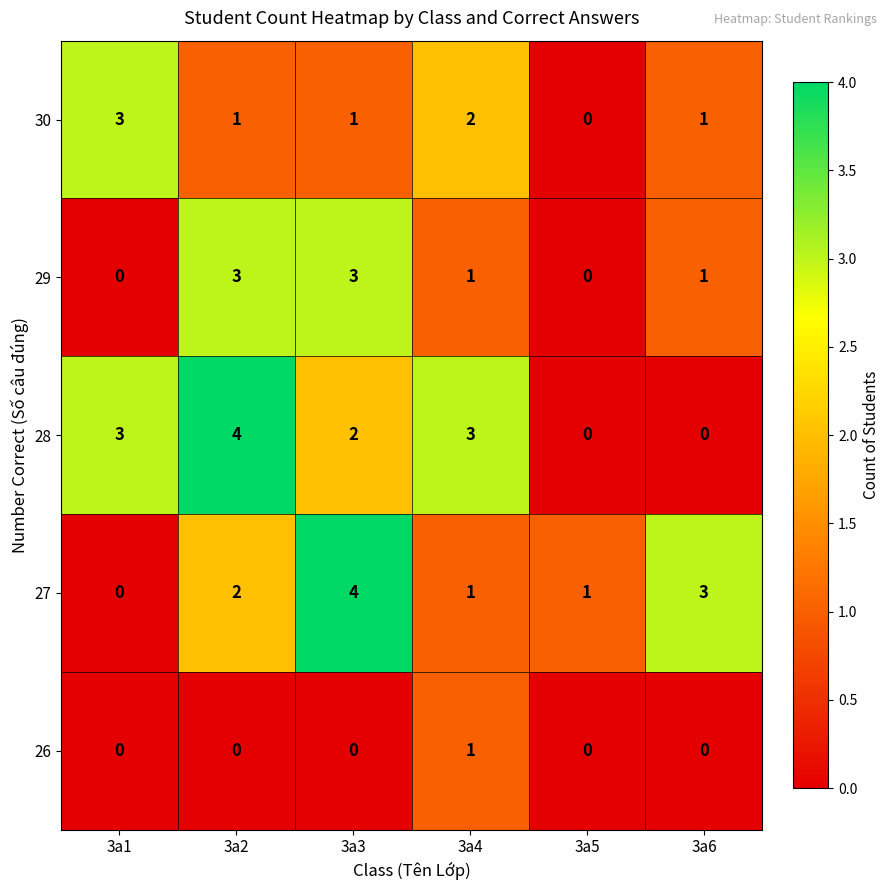

At 3a3, list the series in order from smallest to largest.

26, 30, 28, 29, 27